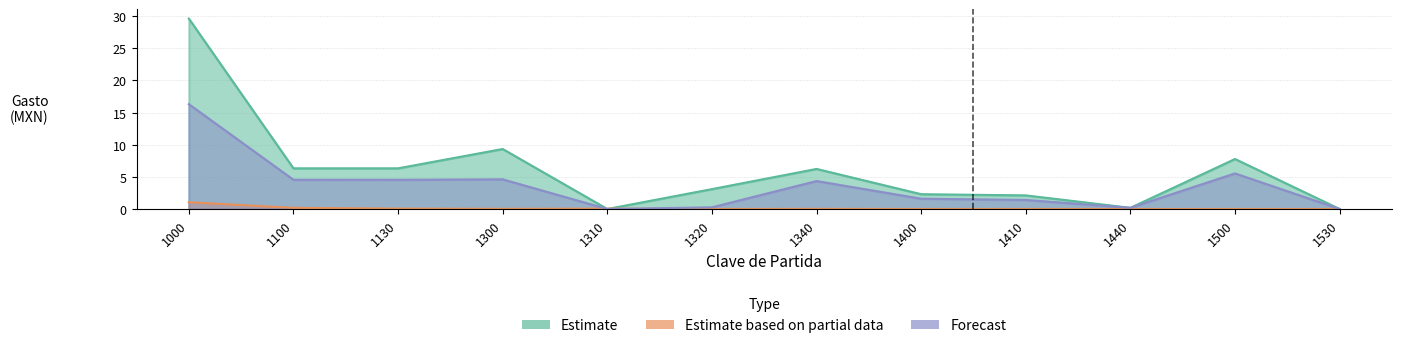

What is the value of the Estimate point at the 1st from the left?

29.6